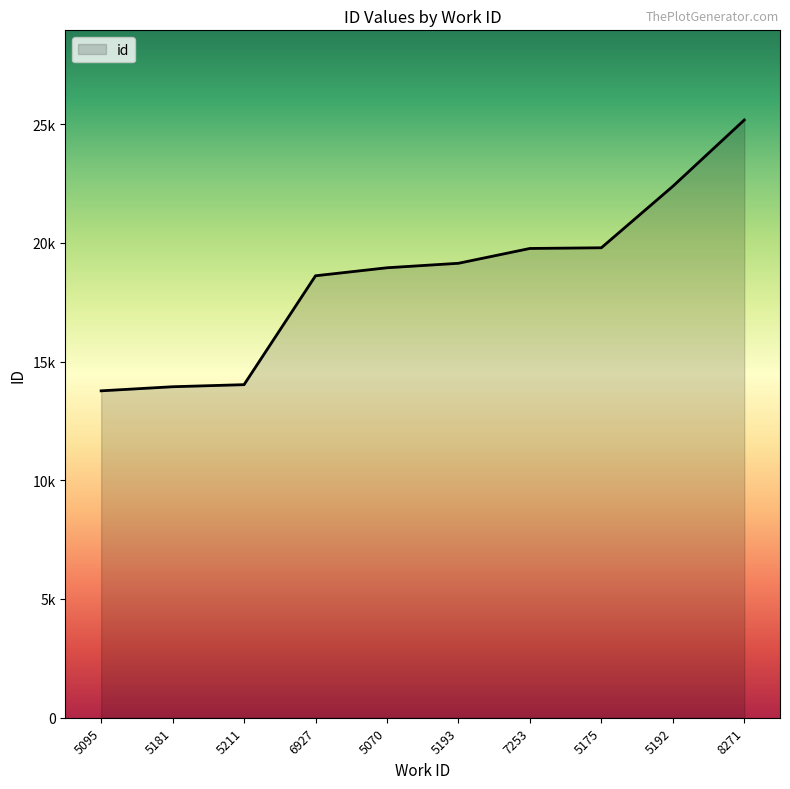

Is this an area chart (filled region under the line)?

Yes